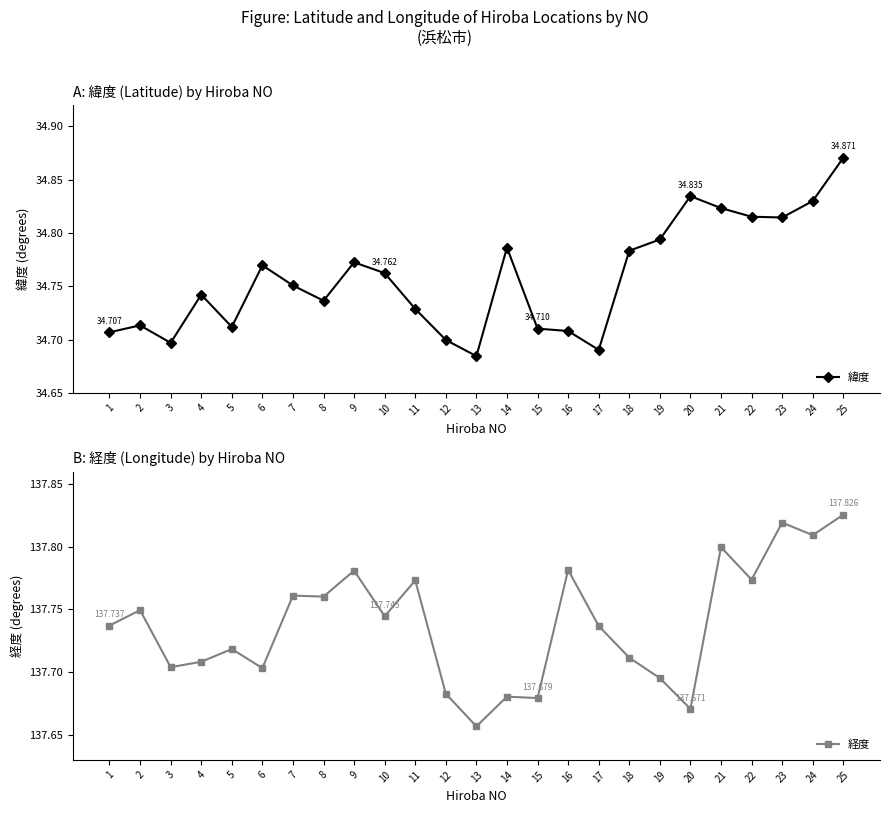

True or false: 経度 and 緯度 intersect in this chart.

False